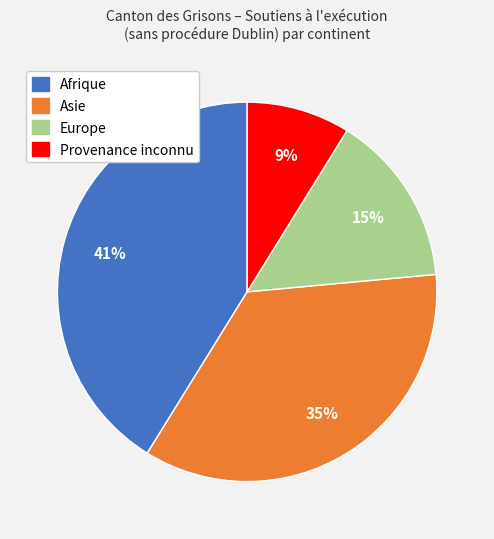

To the nearest percent, what is the difference between the largest and smallest slice percentages?

32%